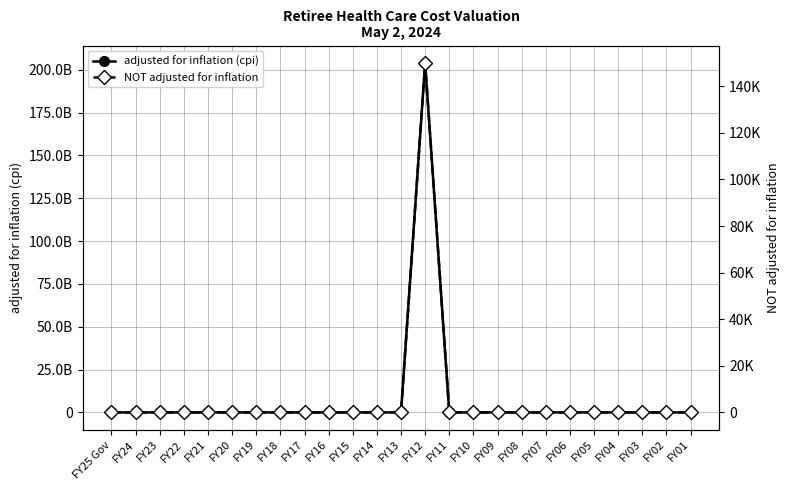

True or false: NOT adjusted for inflation and adjusted for inflation (cpi) cross at least once.

False